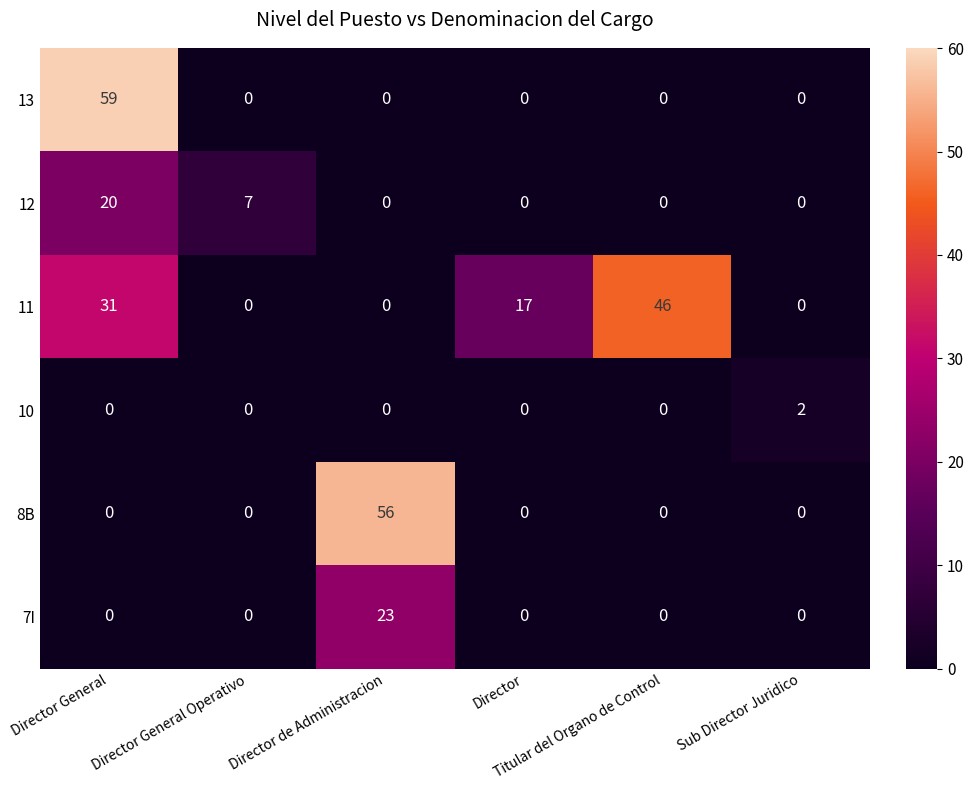

Which series has the largest range (max minus min)?

13